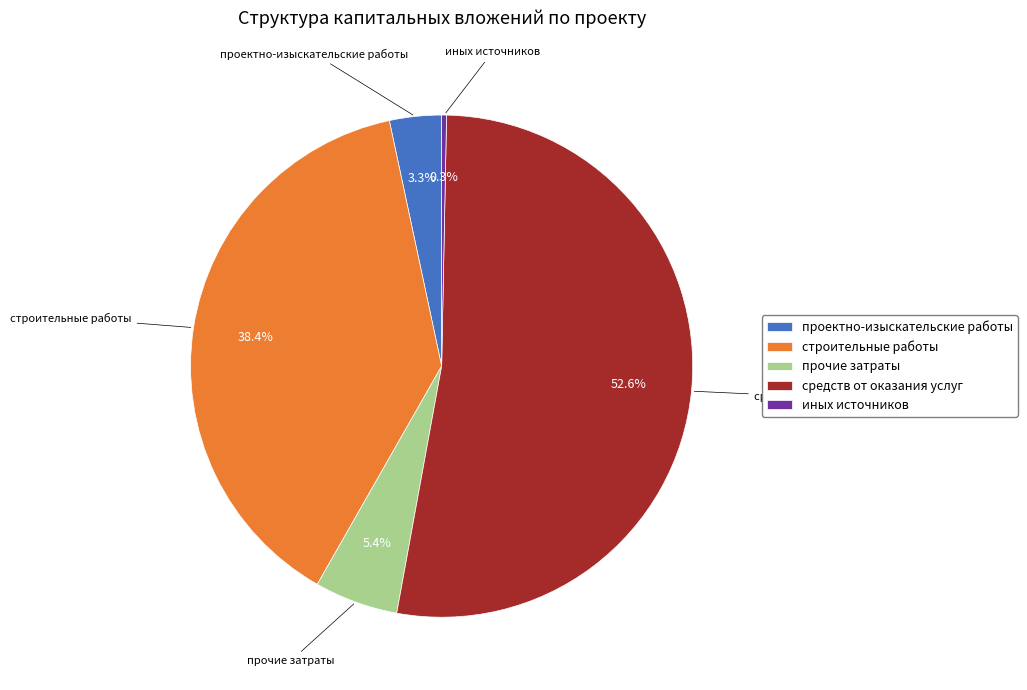

Is there a majority slice in this chart?

Yes